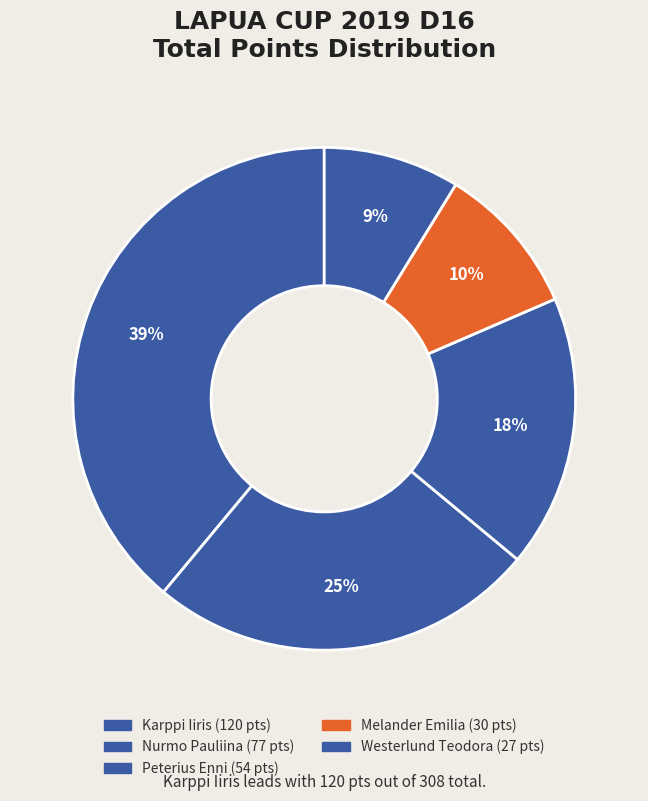

To the nearest percent, what percentage of the pie is Melander Emilia?

10%